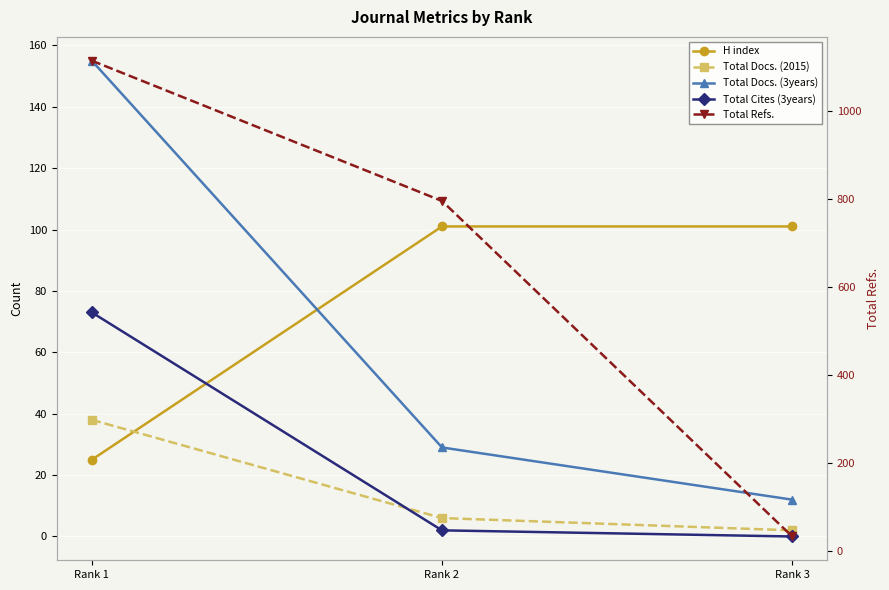

What is the approximate value of H index at Rank 3?

101